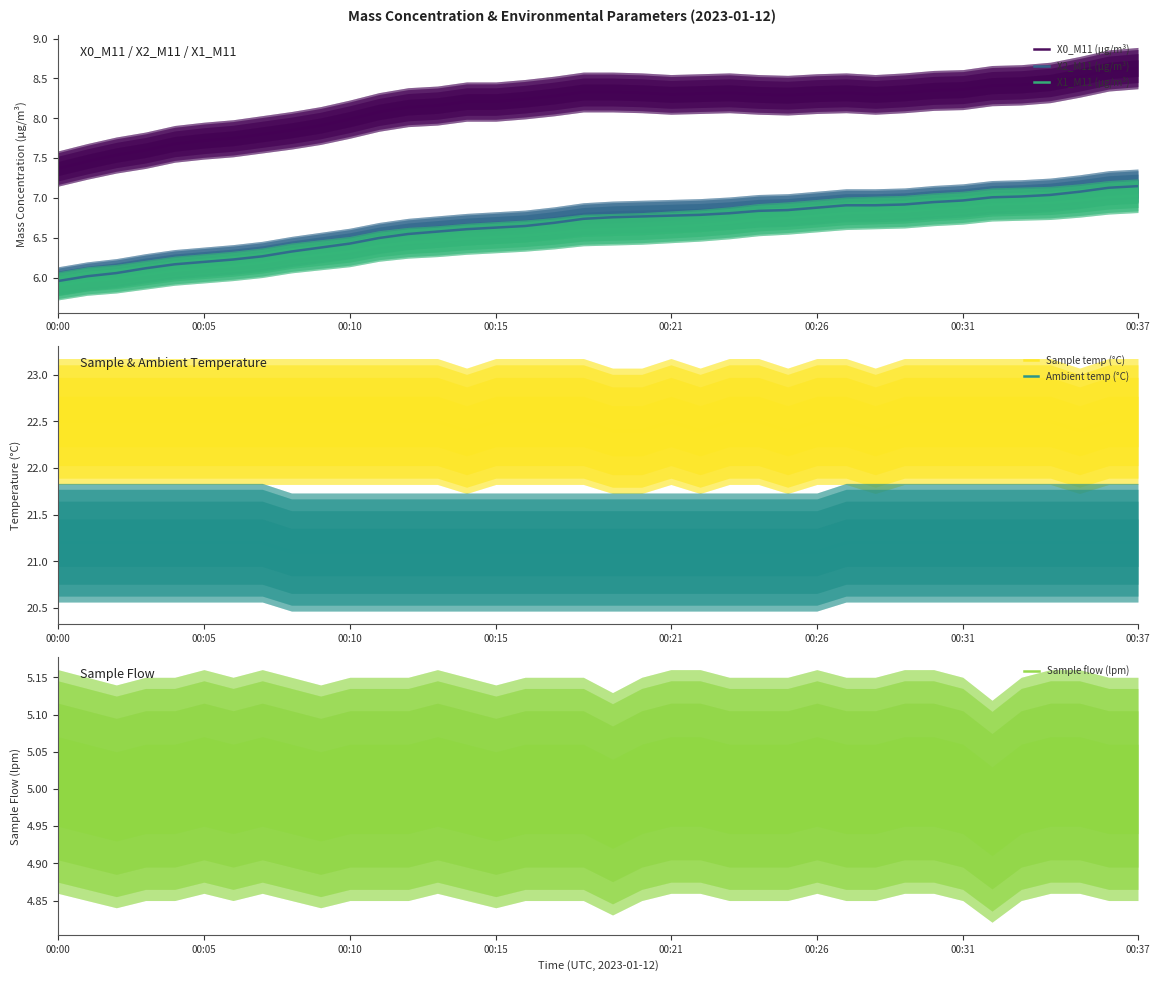

What is the minimum value for X1_M11 (μg/m³)?

5.9